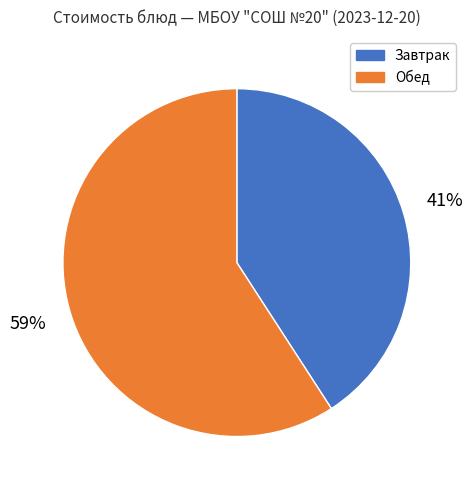

Is there any slice that represents more than half of the pie?

Yes